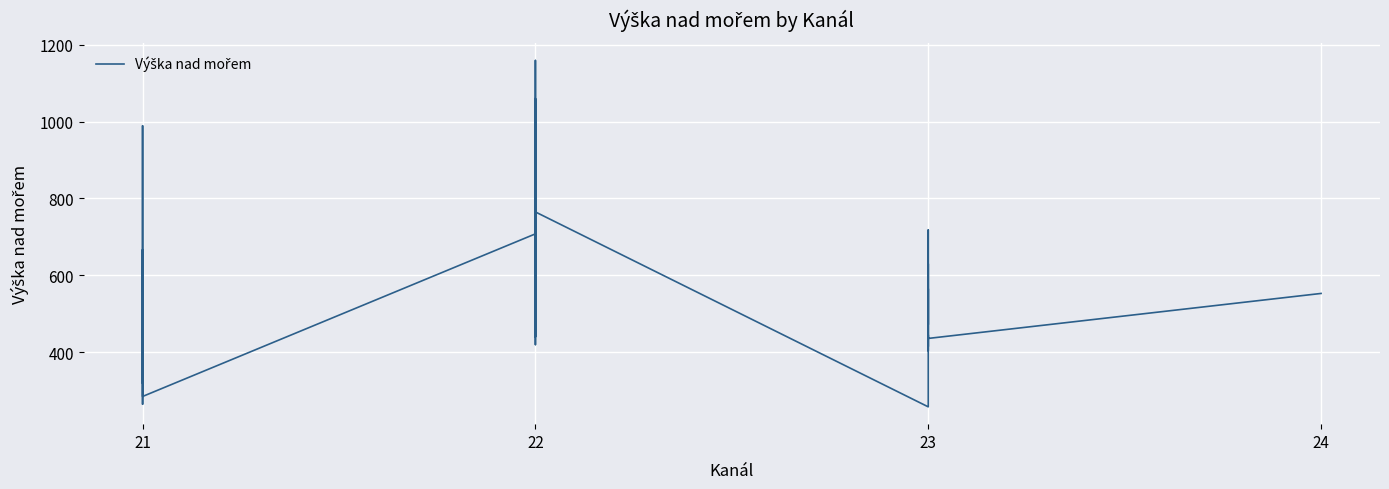

Where is the first local minimum?

21